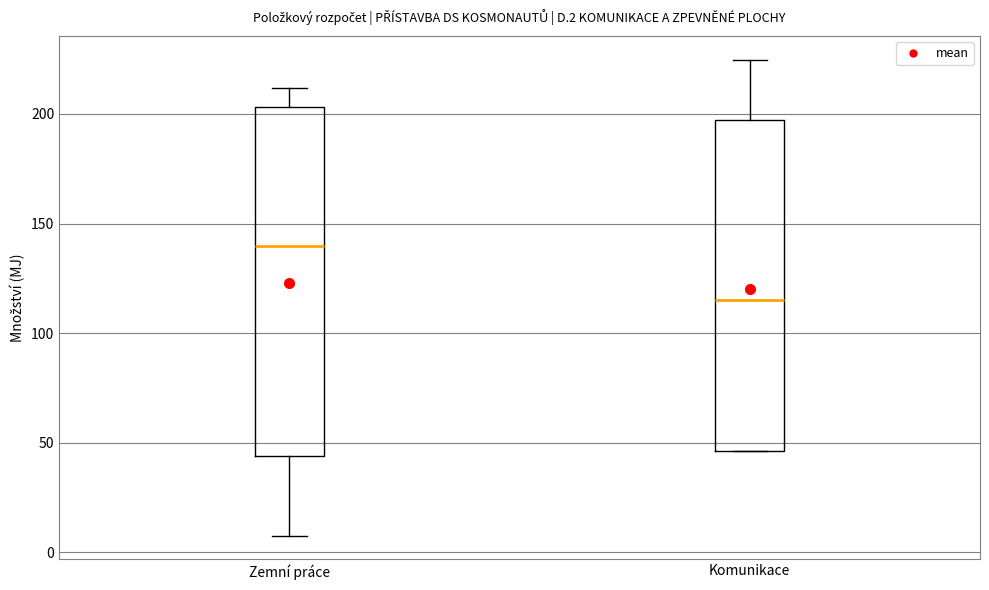

Comparing the boxes themselves (not the whiskers), which one is the tallest?

Zemní práce